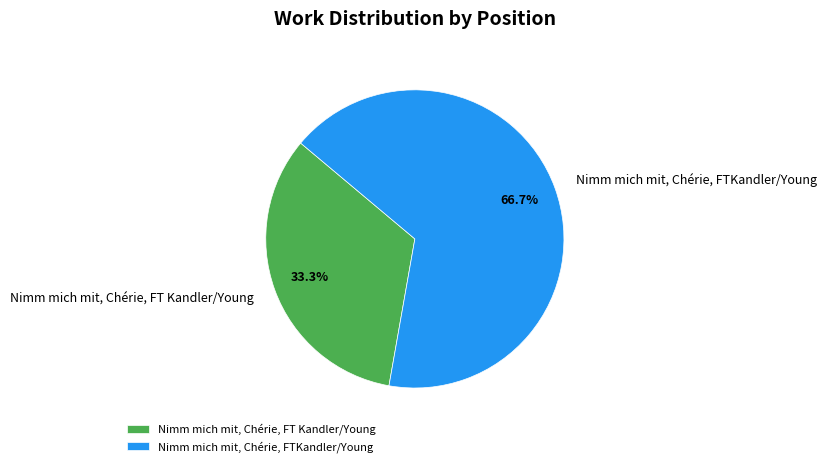

Which slice is the largest?

Nimm mich mit, Chérie, FTKandler/Young